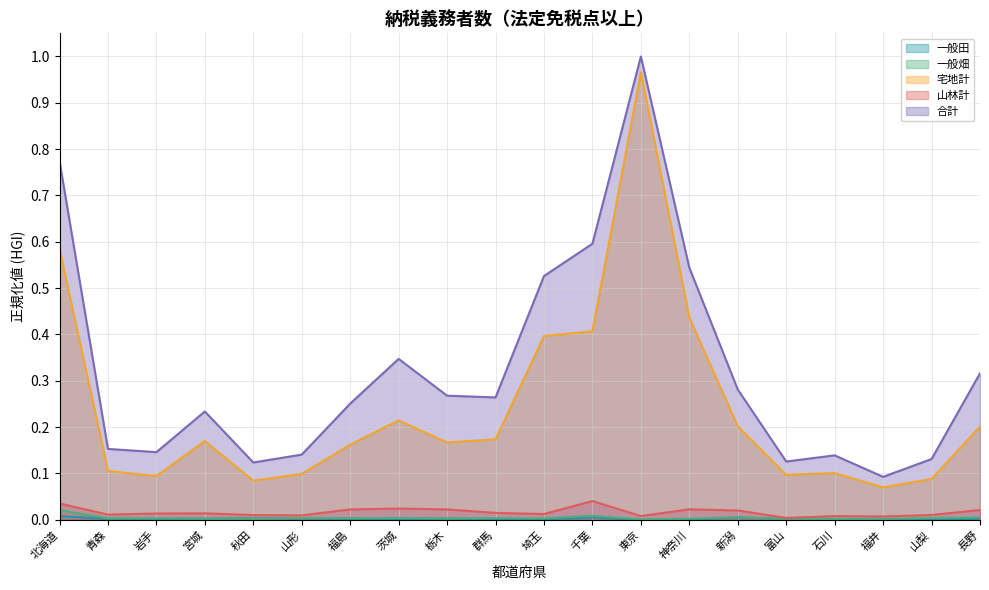

What is the sum of all 宅地計 values?

4.8